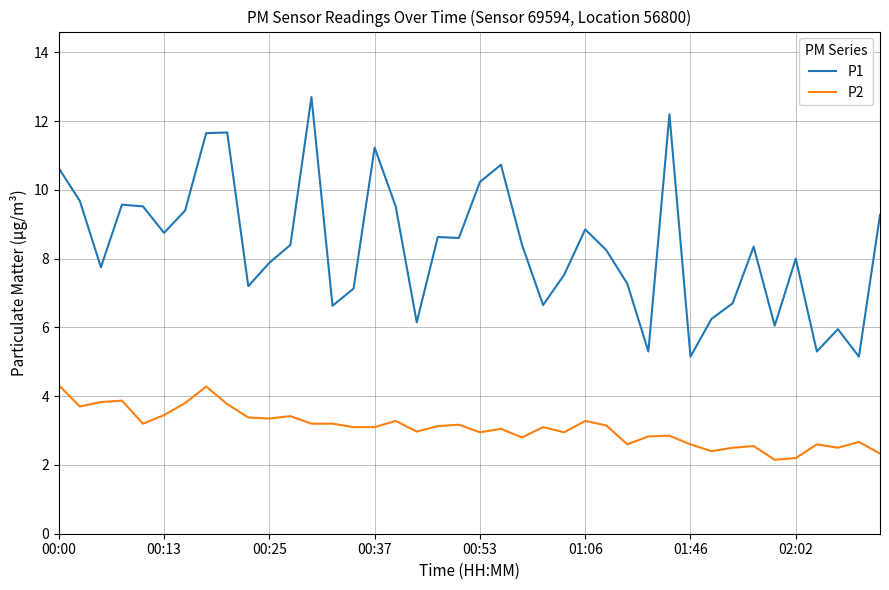

Which series has the largest total across all categories?

P1